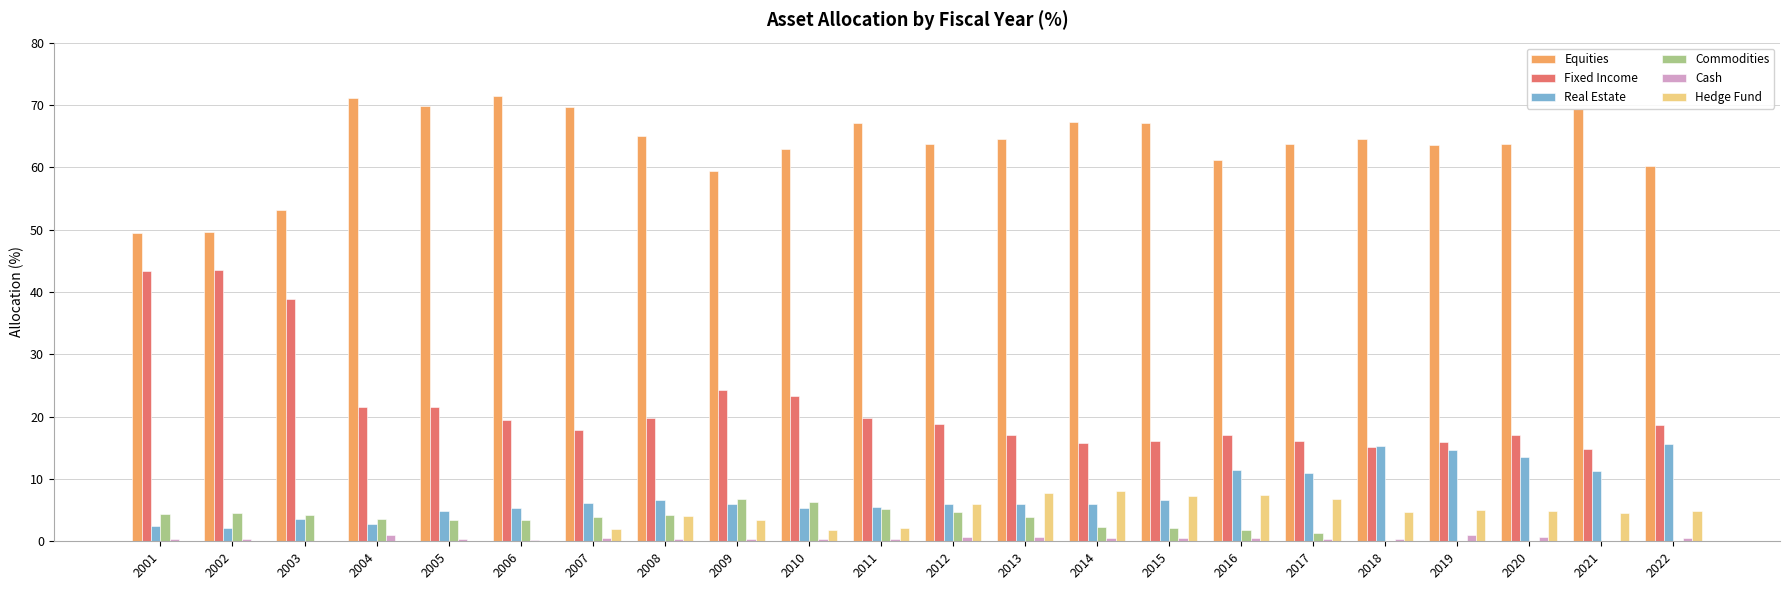

Which series changed the most between 2003 and 2014?

Fixed Income